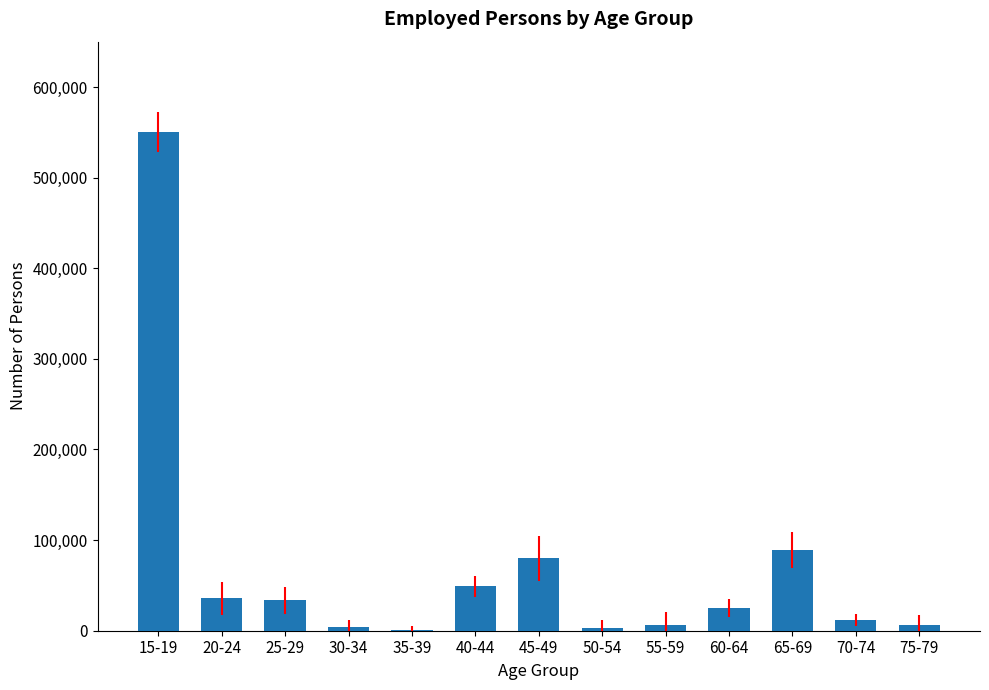

What is the change in value from 15-19 to 45-49?

-470472